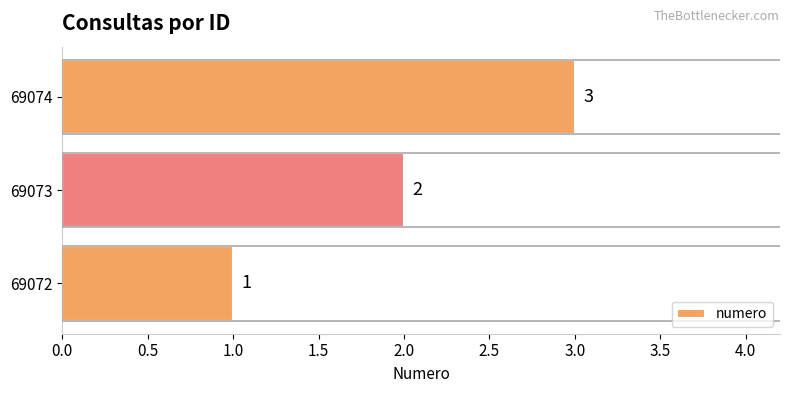

How many data points does each series have?

3